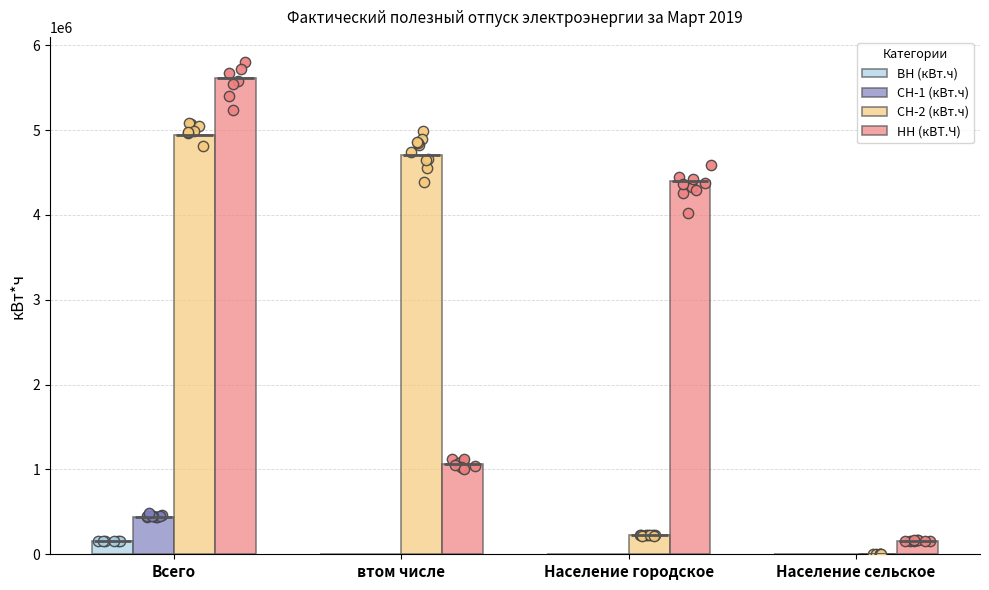

At which category is the sum across all series the highest?

Всего